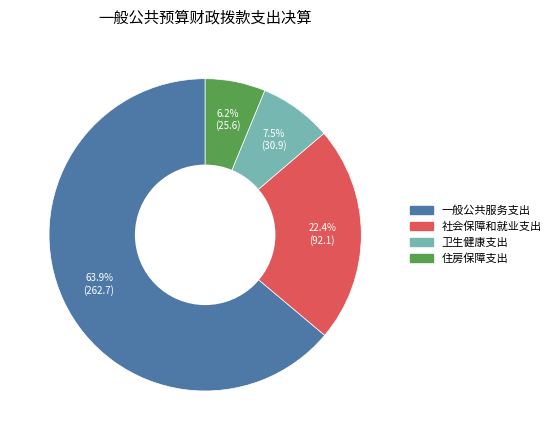

Count the number of slices in the pie.

4